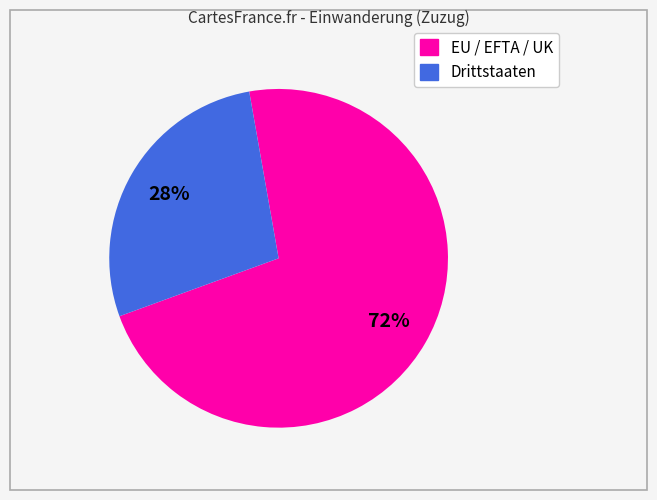

Does Drittstaaten account for over 50% of the chart?

No